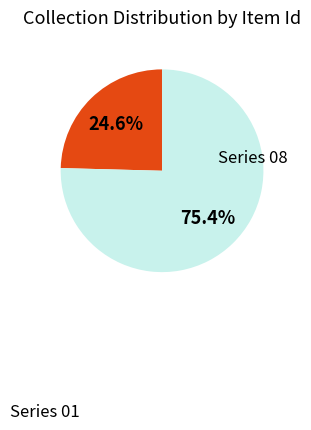

Is there a majority slice in this chart?

Yes